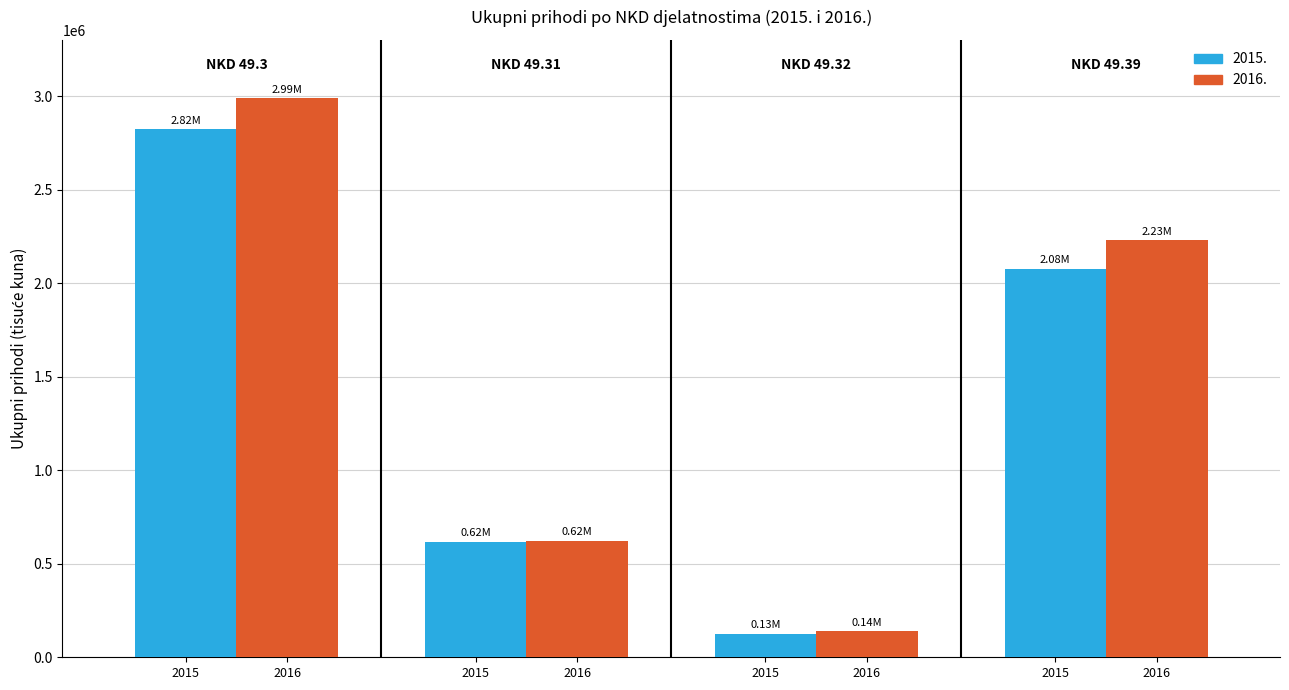

Are the bars horizontal?

No